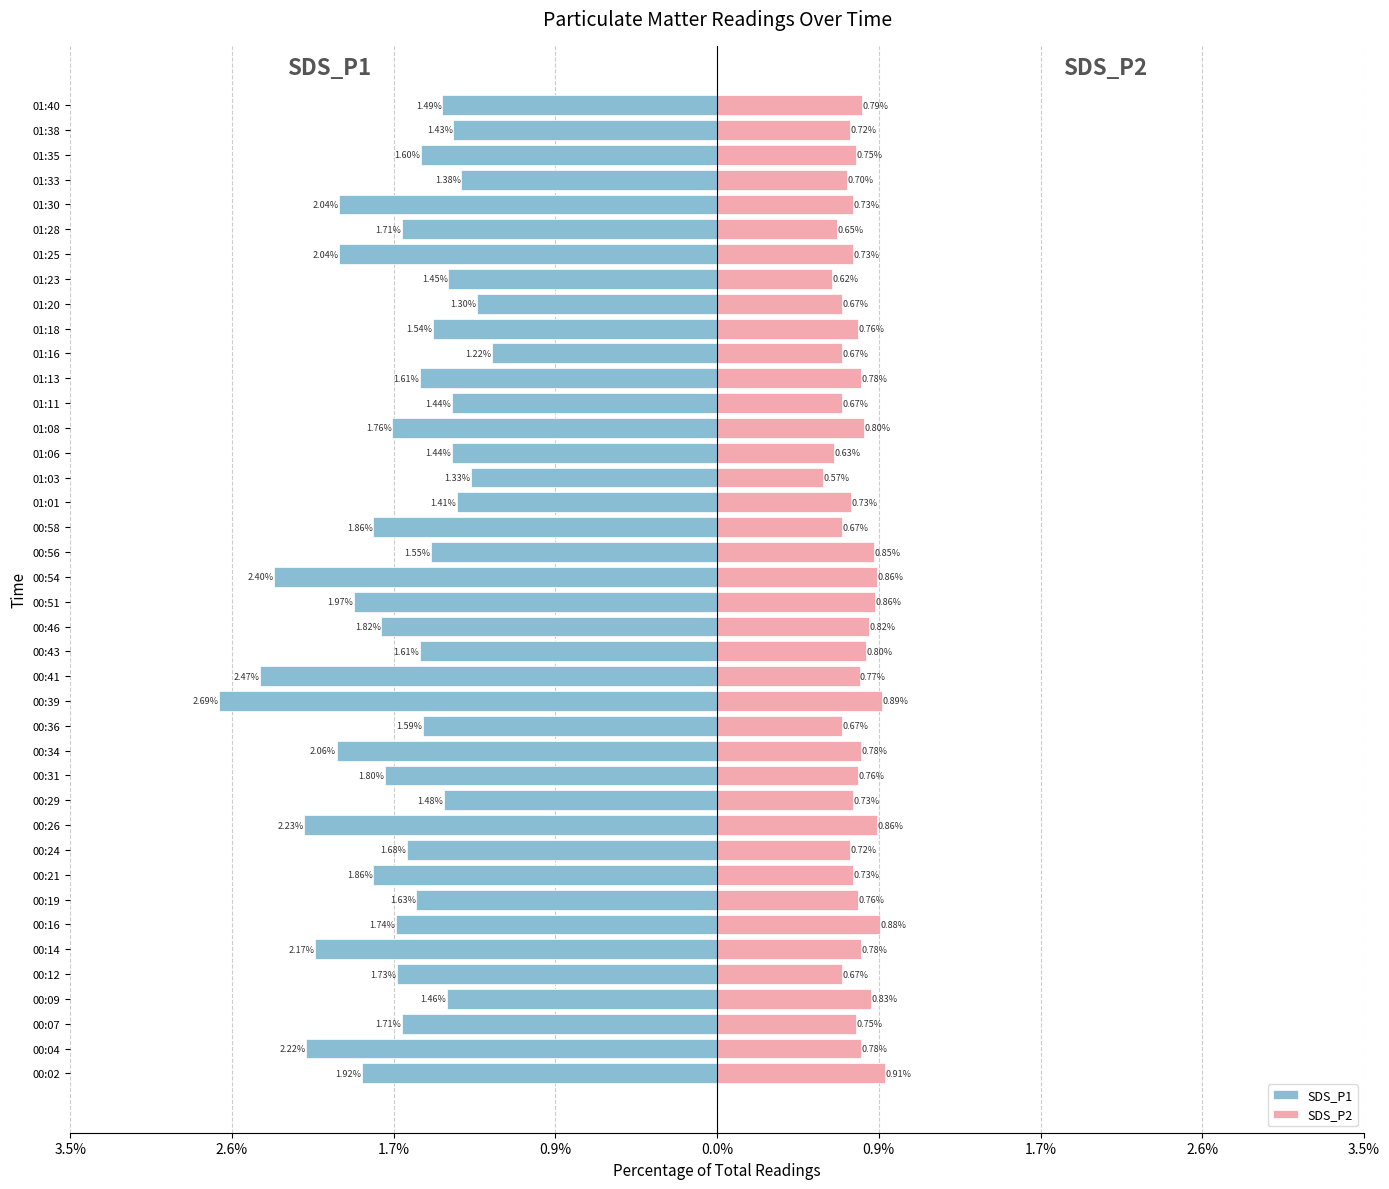

Count the SDS_P2 values in the range 0 to 1.

40